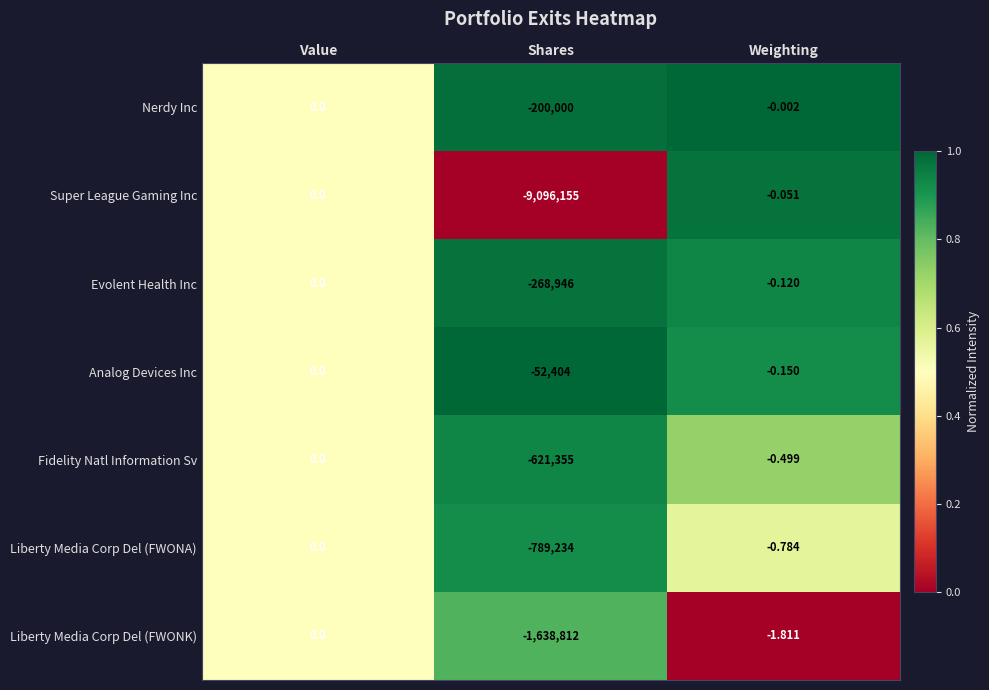

Rank the series at Shares from lowest to highest value.

Super League Gaming Inc, Liberty Media Corp Del (FWONK), Liberty Media Corp Del (FWONA), Fidelity Natl Information Sv, Evolent Health Inc, Nerdy Inc, Analog Devices Inc